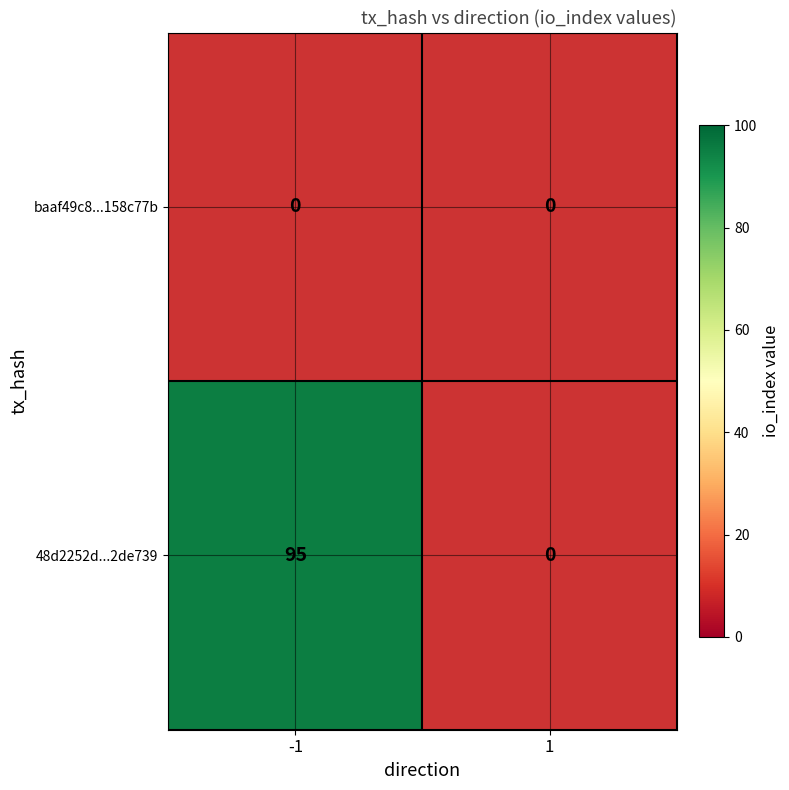

The value of 48d2252d...2de739 at -1 is 149. True or false?

False